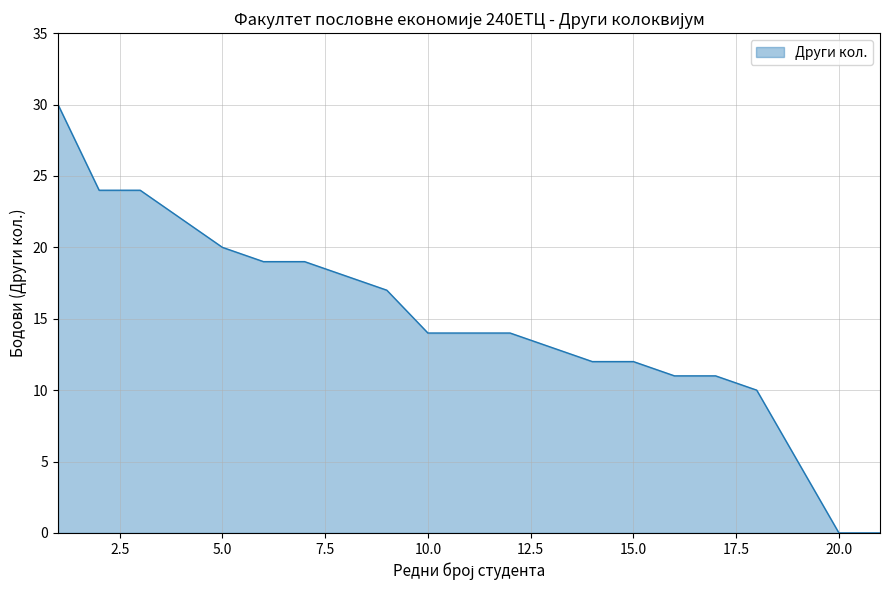

What is the greatest value displayed?

30